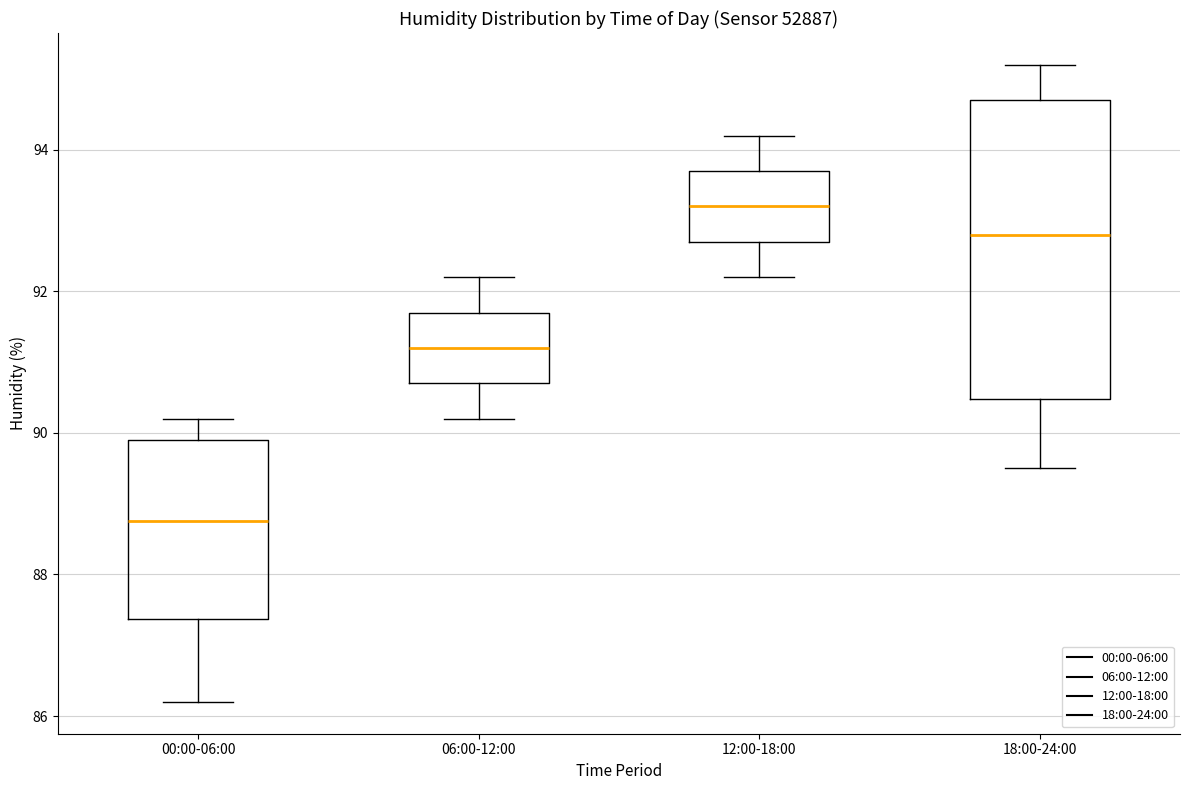

Which box's median line is the highest?

12:00-18:00